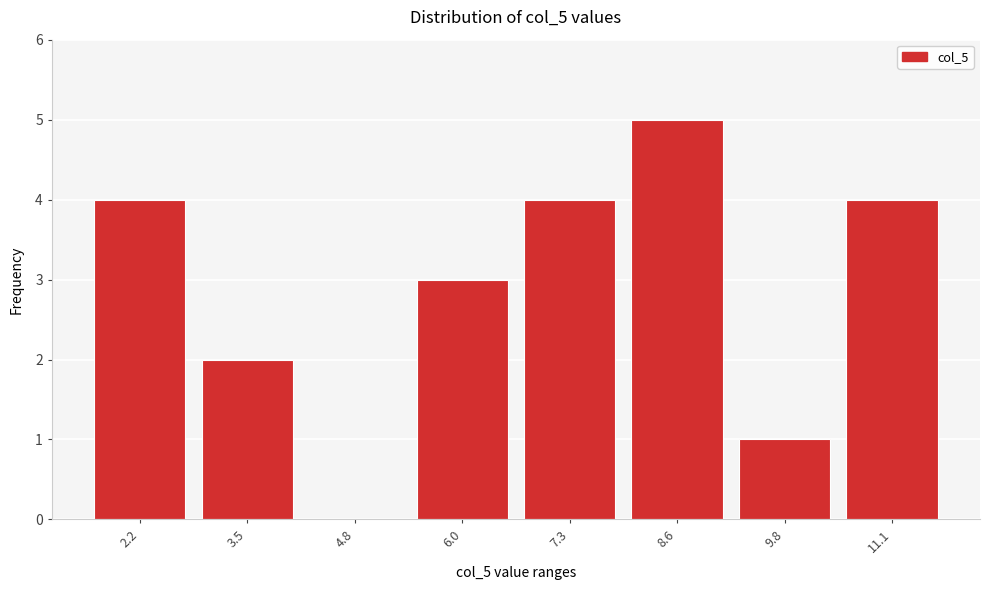

Reading left to right, list all the values displayed in this chart.

2.2=4	3.5=2	4.8=0	6.0=3	7.3=4	8.6=5	9.8=1	11.1=4